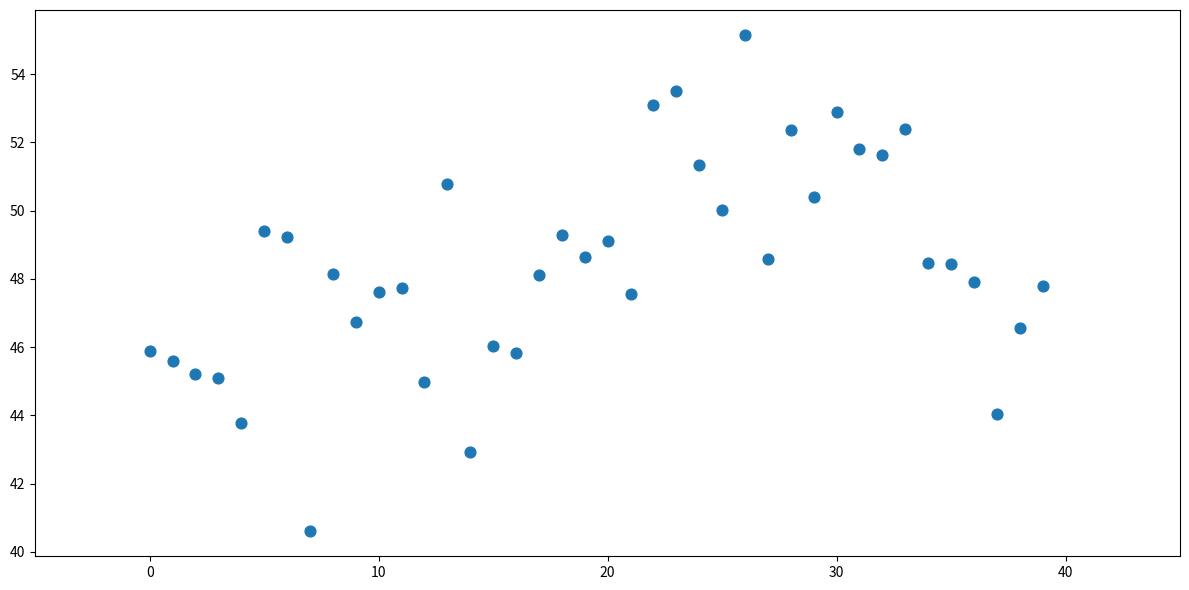

What Y value in the scatter plot is closest to 47?

46.8